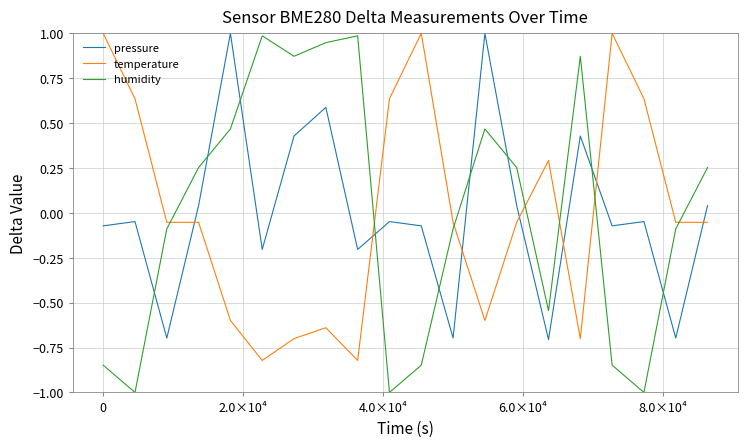

How many intersections are there between pressure and temperature?

7